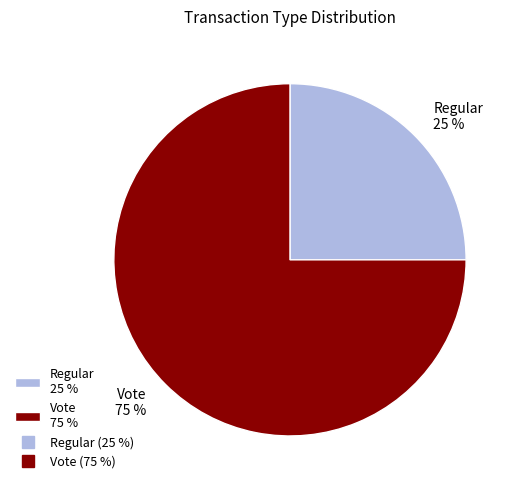

What is the smallest slice in the pie chart?

Regular